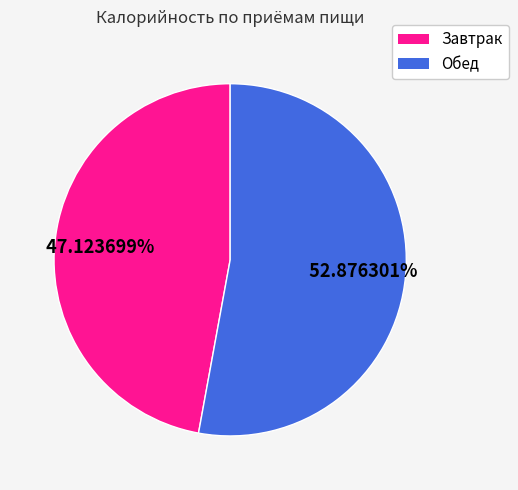

What is the majority slice?

Обед